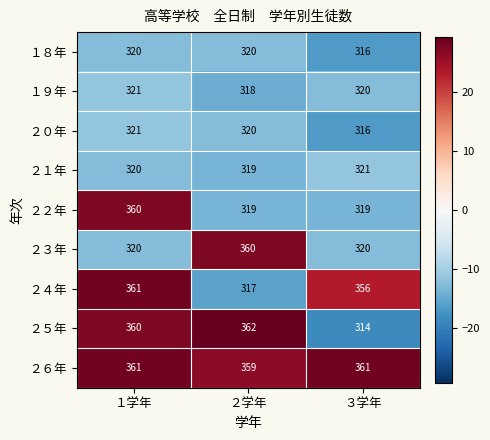

What is the average value of the ２４年 series?

345